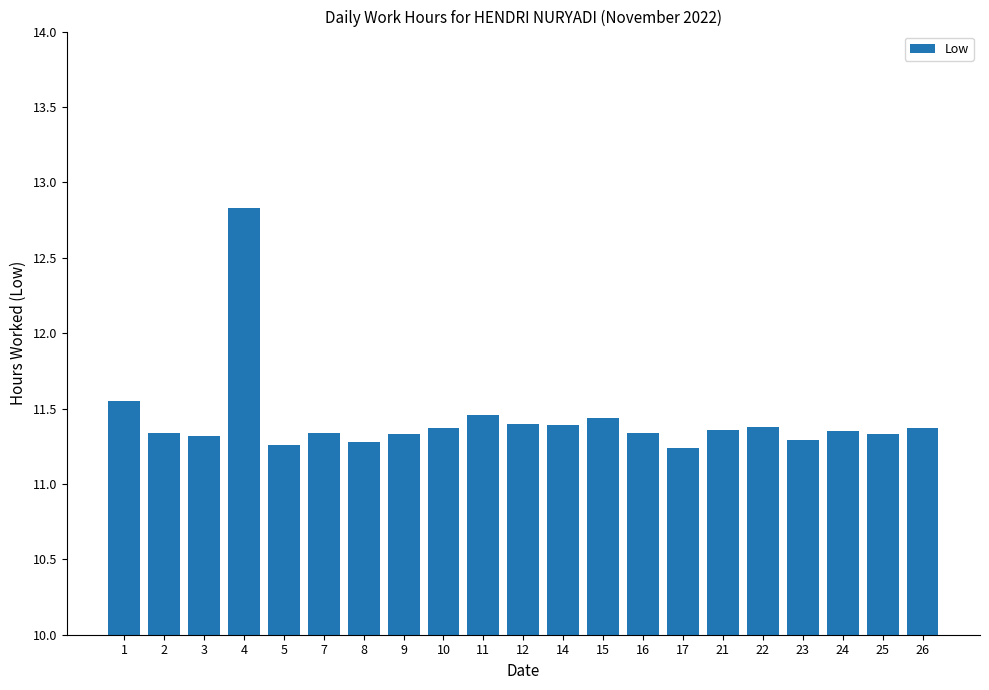

What is the change in value from 4 to 24?

-1.5